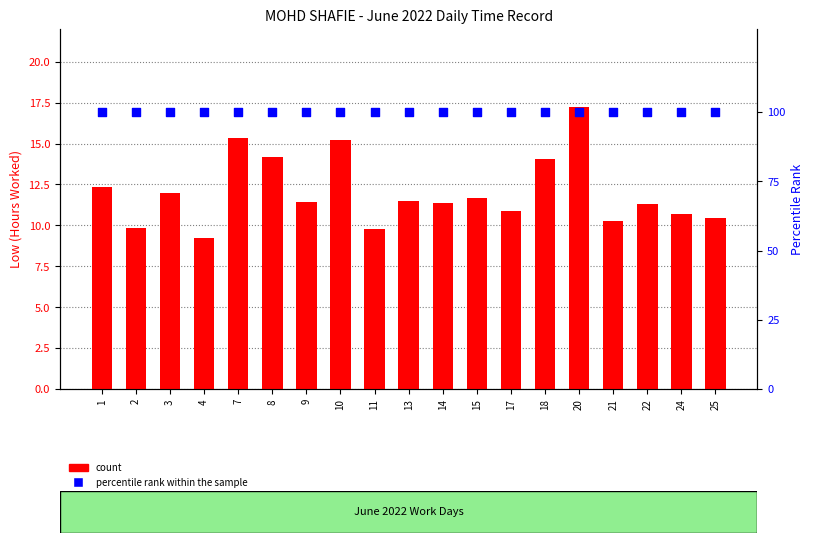

Which series contains the highest Y value?

percentile rank within the sample